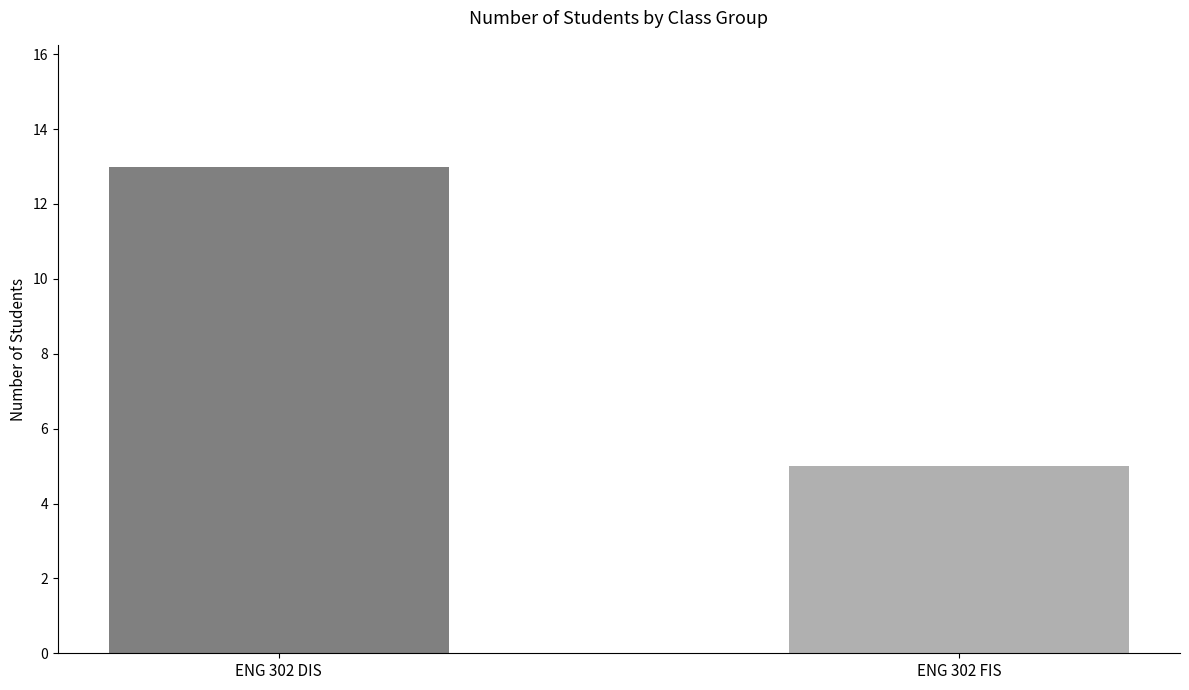

Which label corresponds to the smallest value in the chart?

ENG 302 FIS